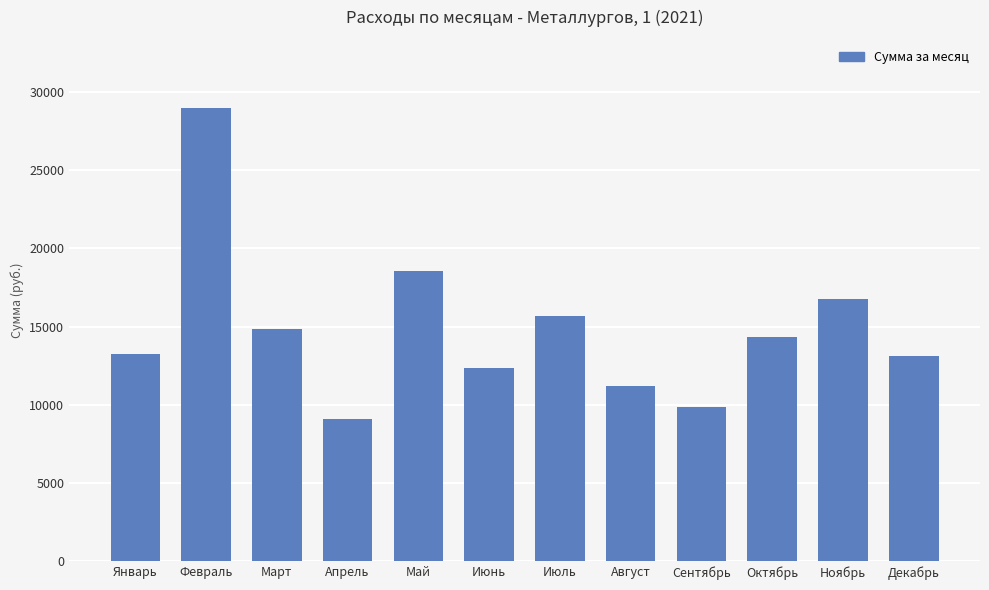

What is the change in value from Октябрь to Декабрь?

-1220.0